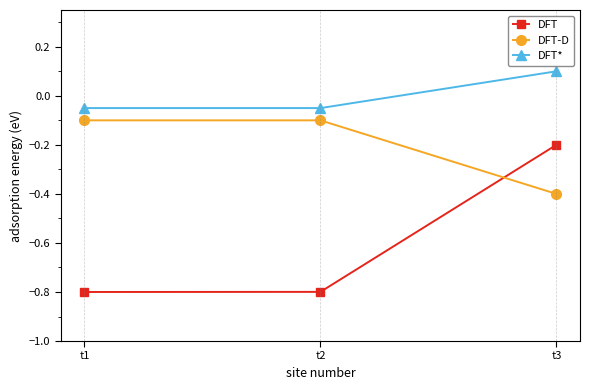

List the series in order of their overall mean, lowest first.

DFT, DFT-D, DFT*